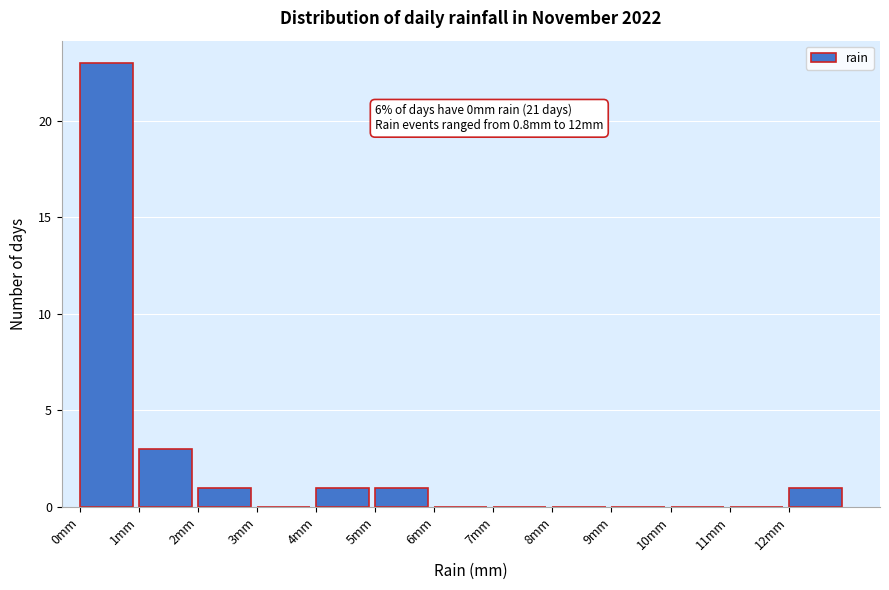

Over which range of the x-axis is the bar tallest?

0 to 1